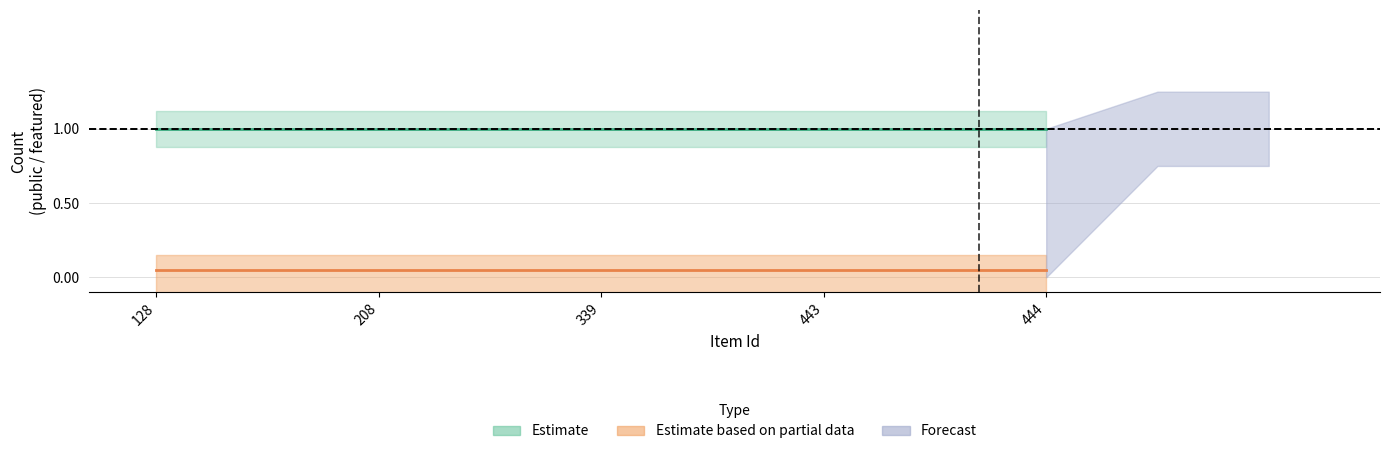

The public series shows 0 at 208. True or false?

False